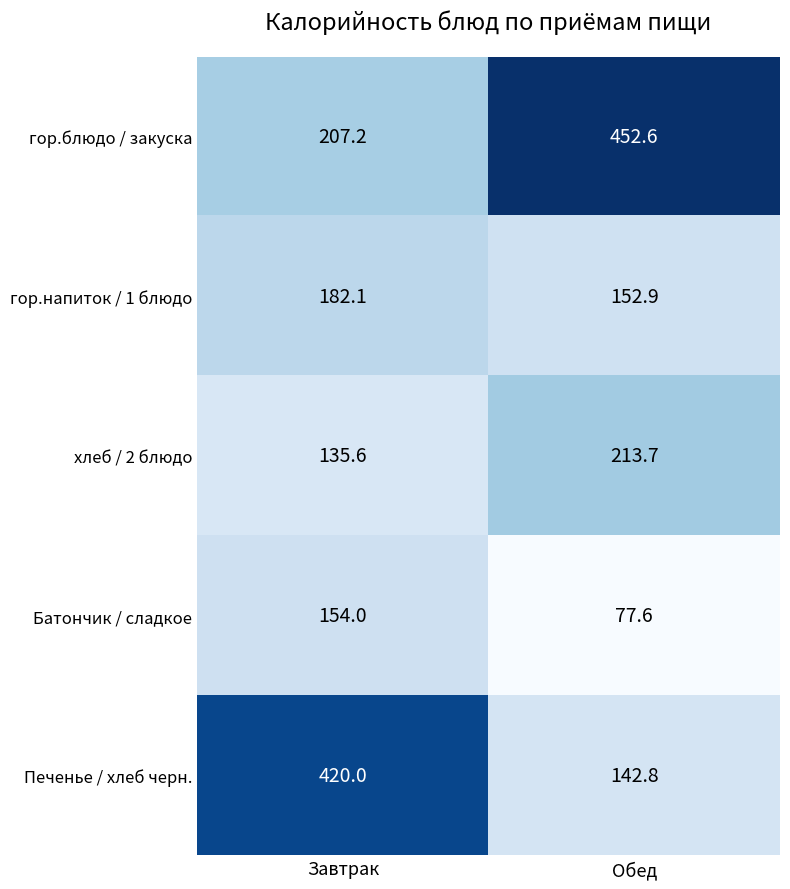

Is it true that хлеб / 2 блюдо equals 135.6 at Завтрак?

True